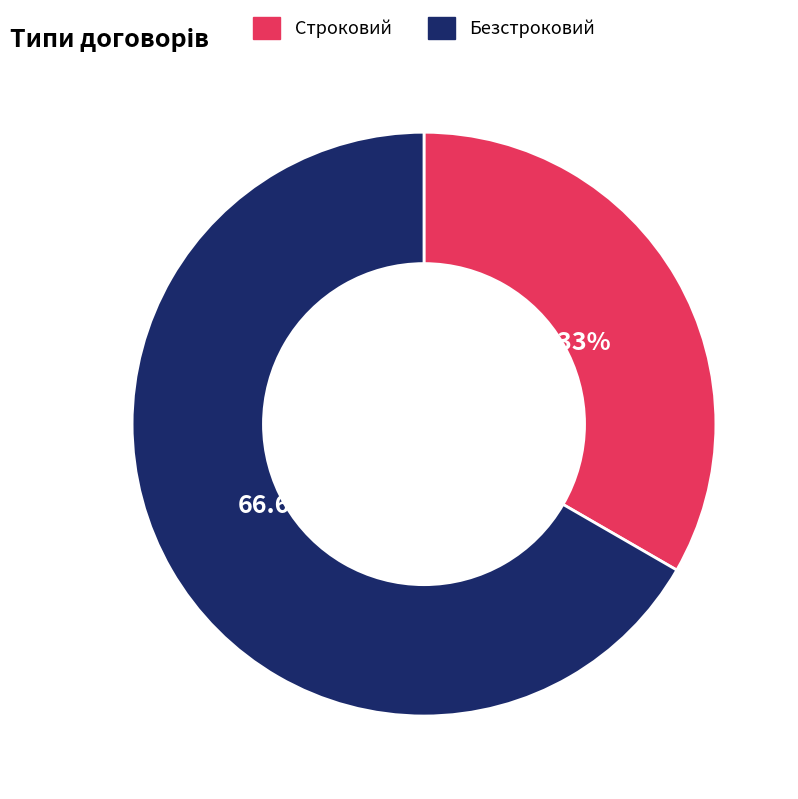

Which category has the biggest portion of the pie?

Безстроковий